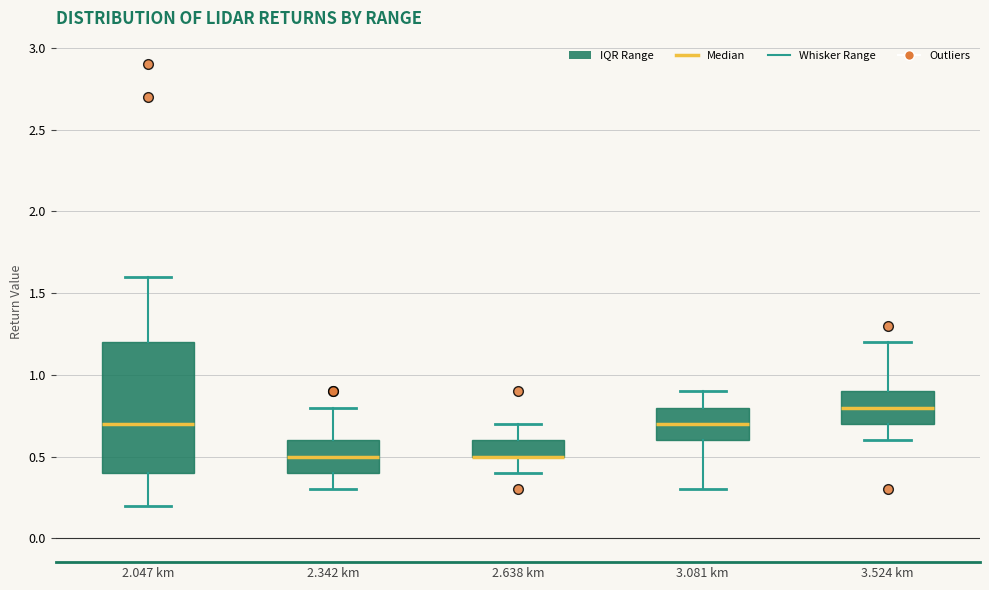

Which box is the tallest, from its lower edge to its upper edge?

2.047 km